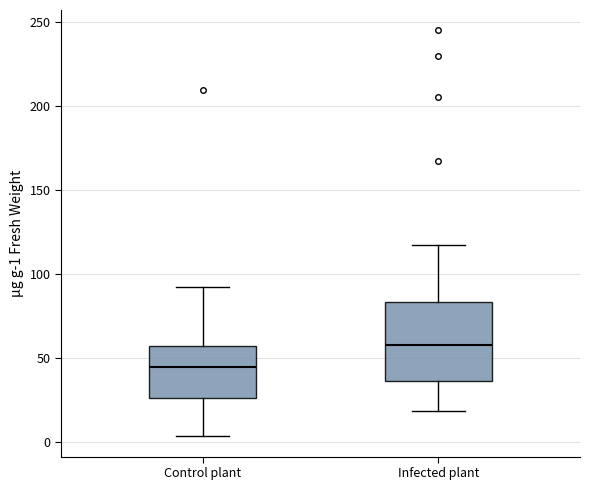

Where does the lower whisker of the box for Infected plant end on the y-axis? The values are not printed on the chart, so give them approximately, as read against the axis.

20